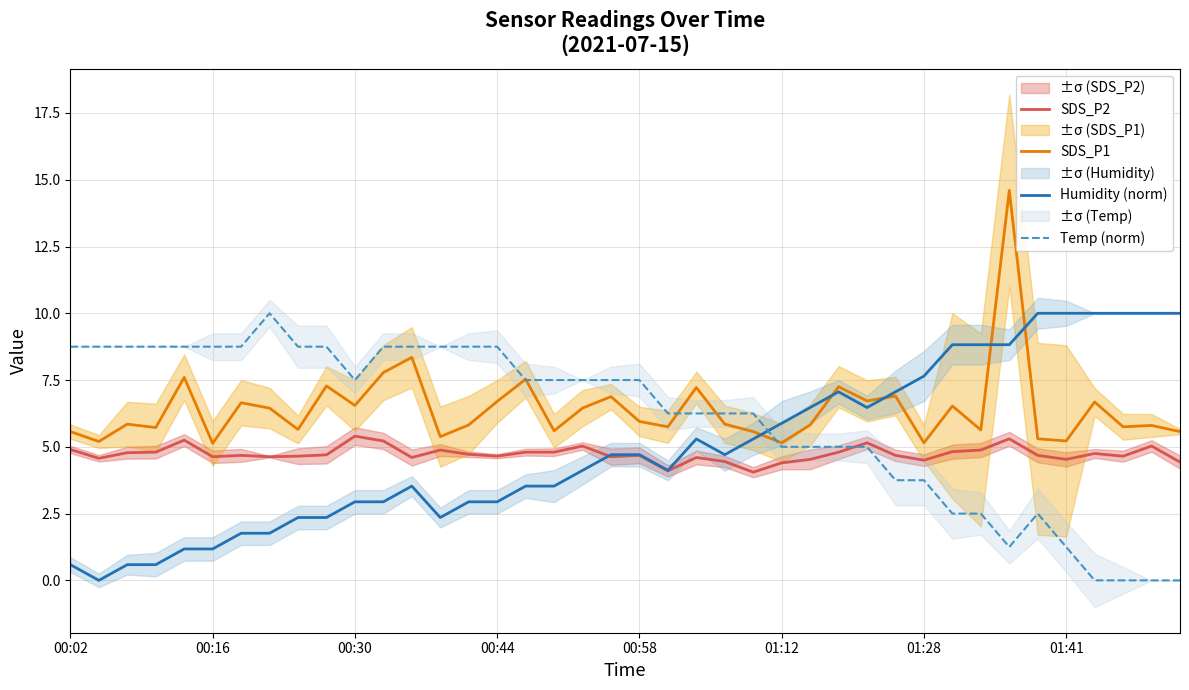

True or false: SDS_P2 and Humidity (norm) intersect in this chart.

True